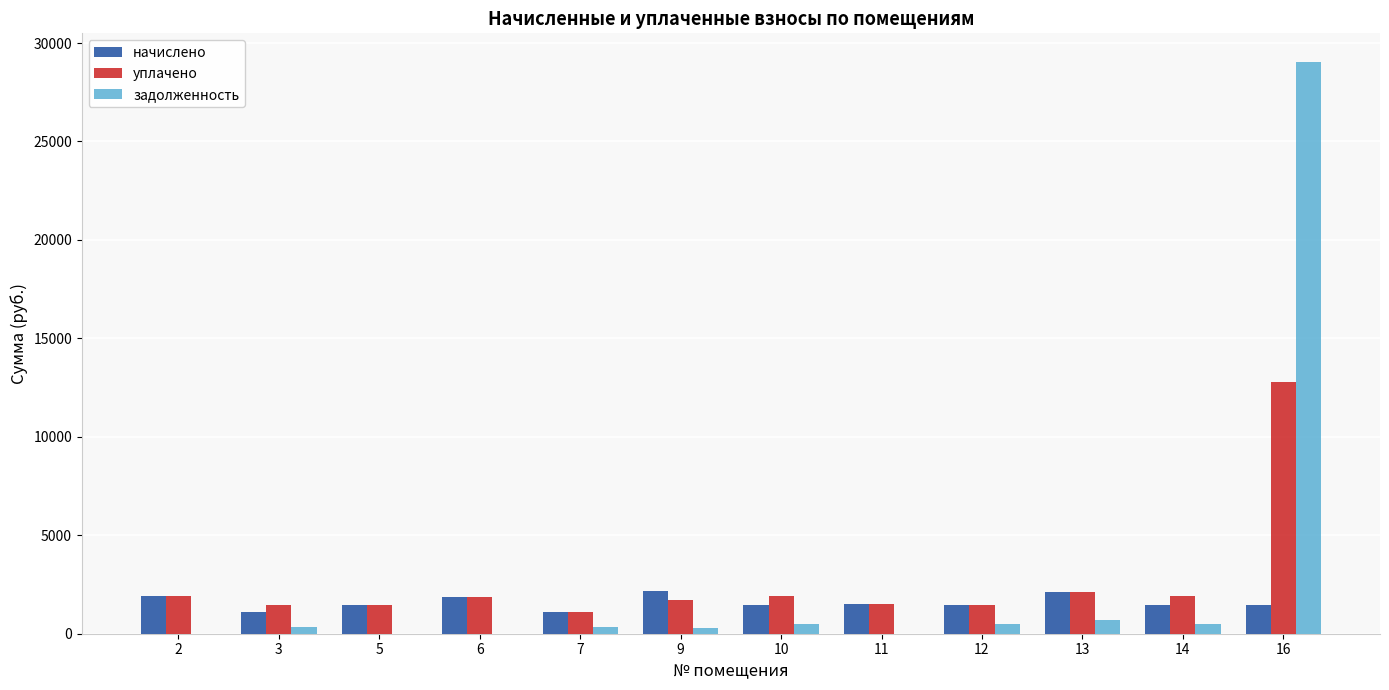

What is the spread (max minus min) of values at 7?

733.2